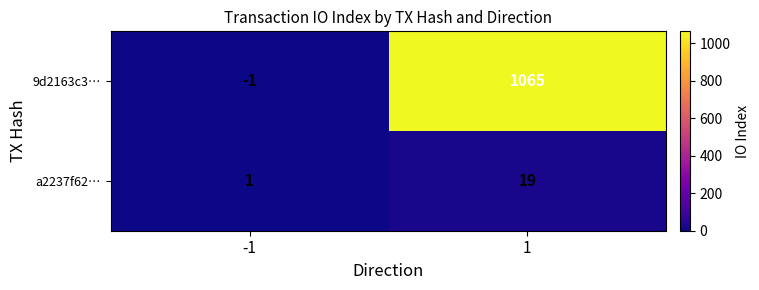

Reading right to left, transcribe all the data shown in this chart.

9d2163c3…: 1065	-1
a2237f62…: 19	1